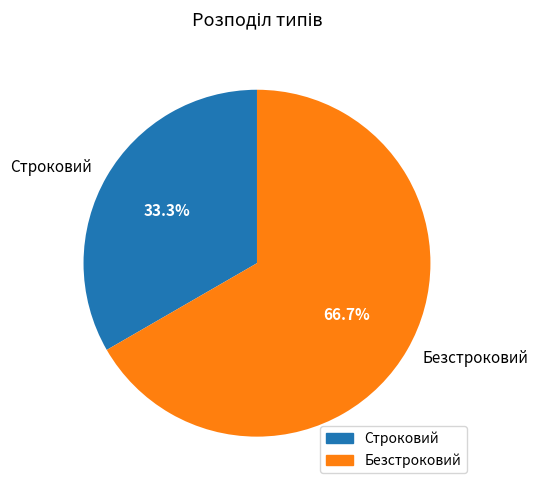

To the nearest percent, what is the average slice percentage?

50%